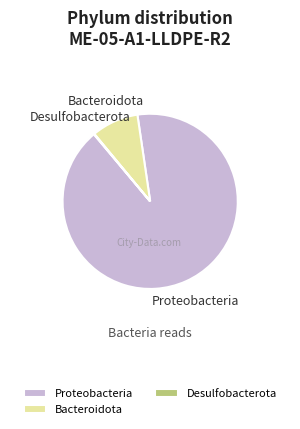

Which slice is the largest?

Proteobacteria